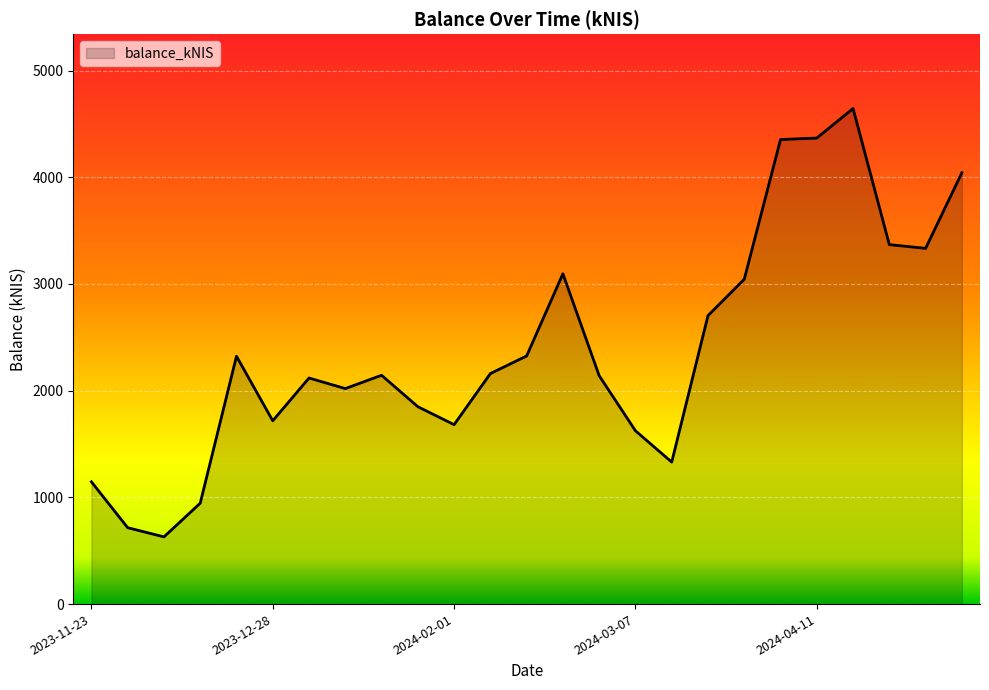

What is the maximum value shown in the chart?

4644.9